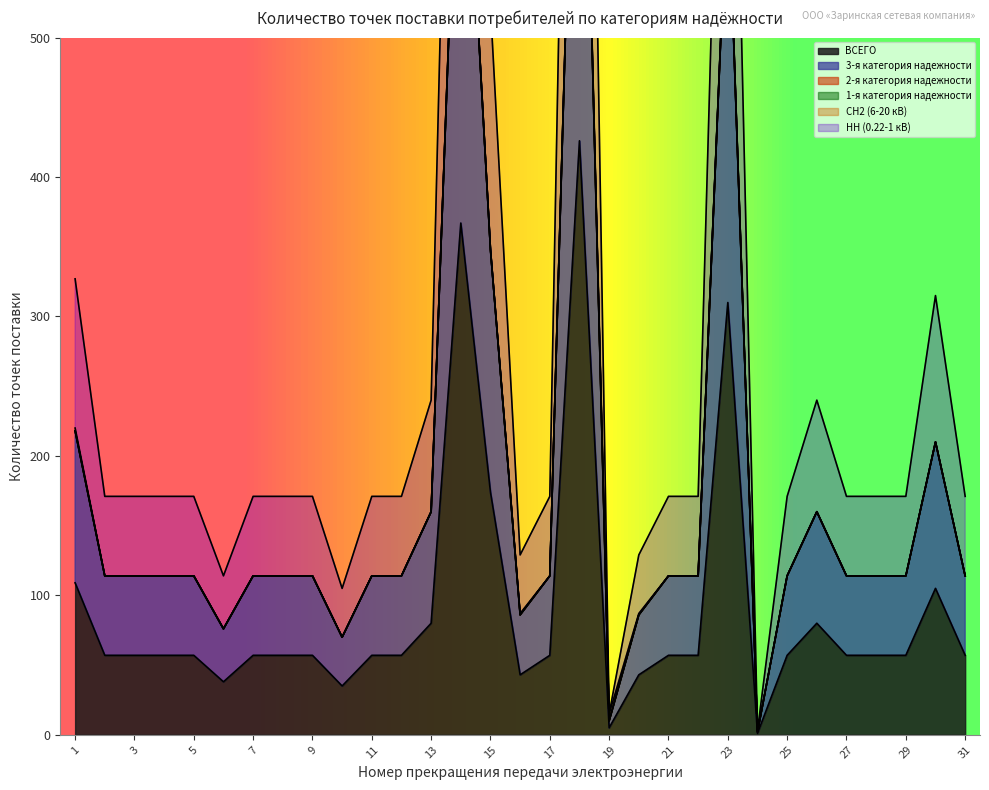

Where is ВСЕГО nearest to the value 213?

15